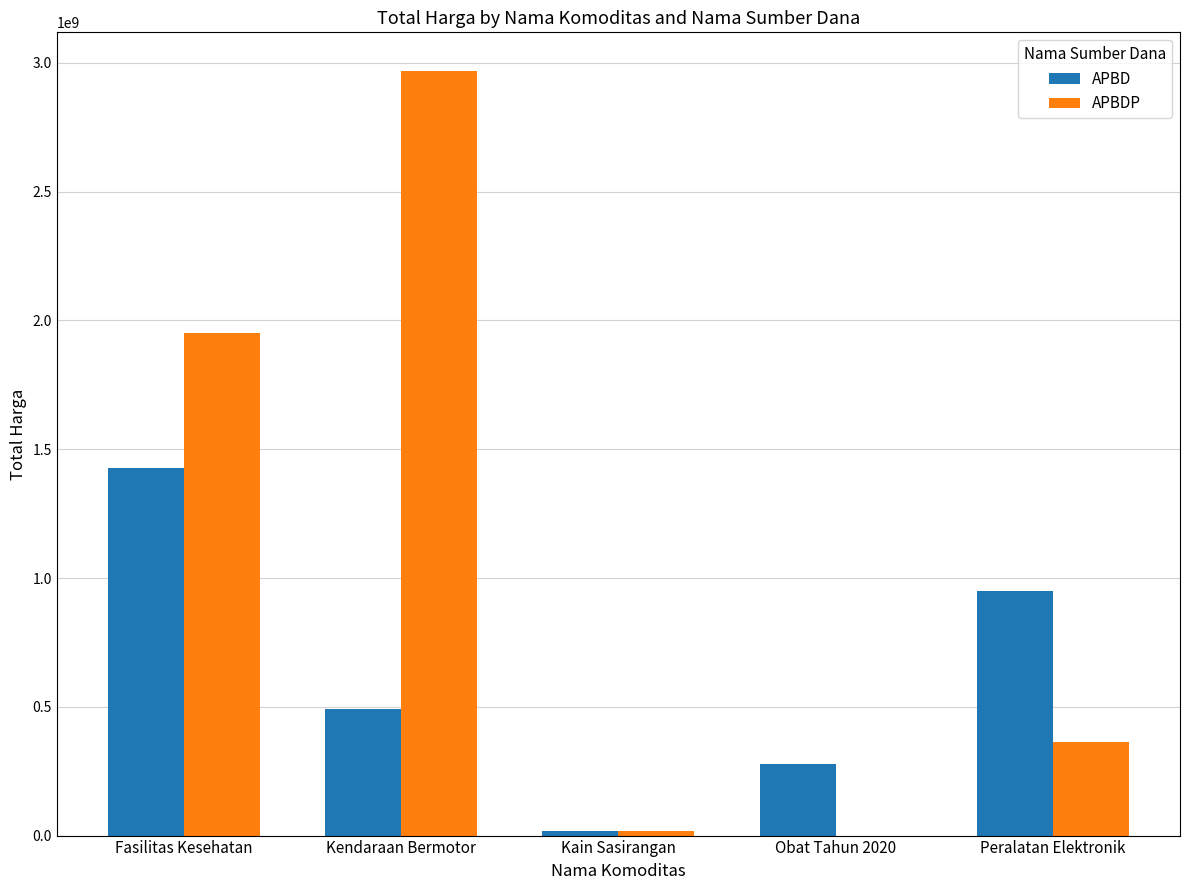

How many groups of bars are there?

5